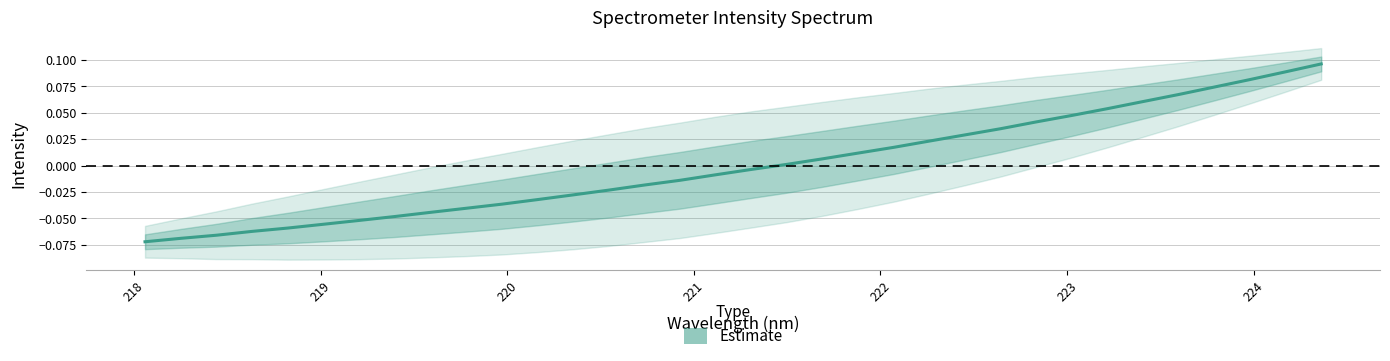

How many lines are shown in the chart?

1